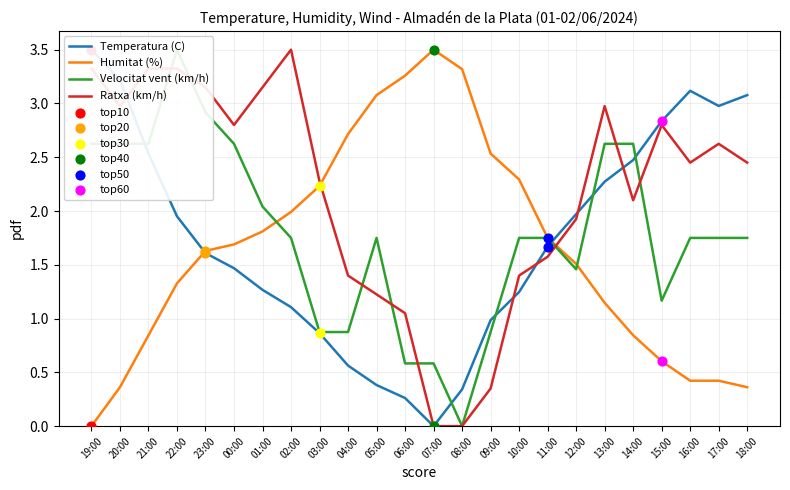

What is the total value across all series at 06:00?

5.2